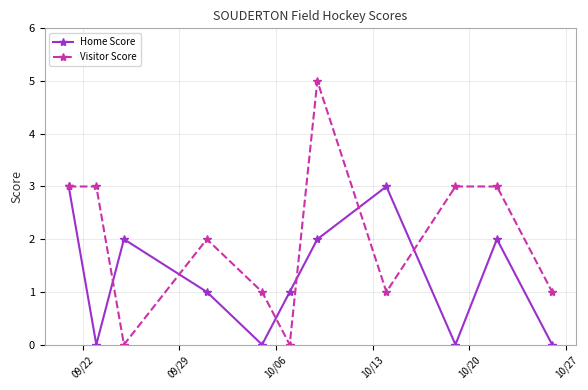

How many lines are shown in the chart?

2